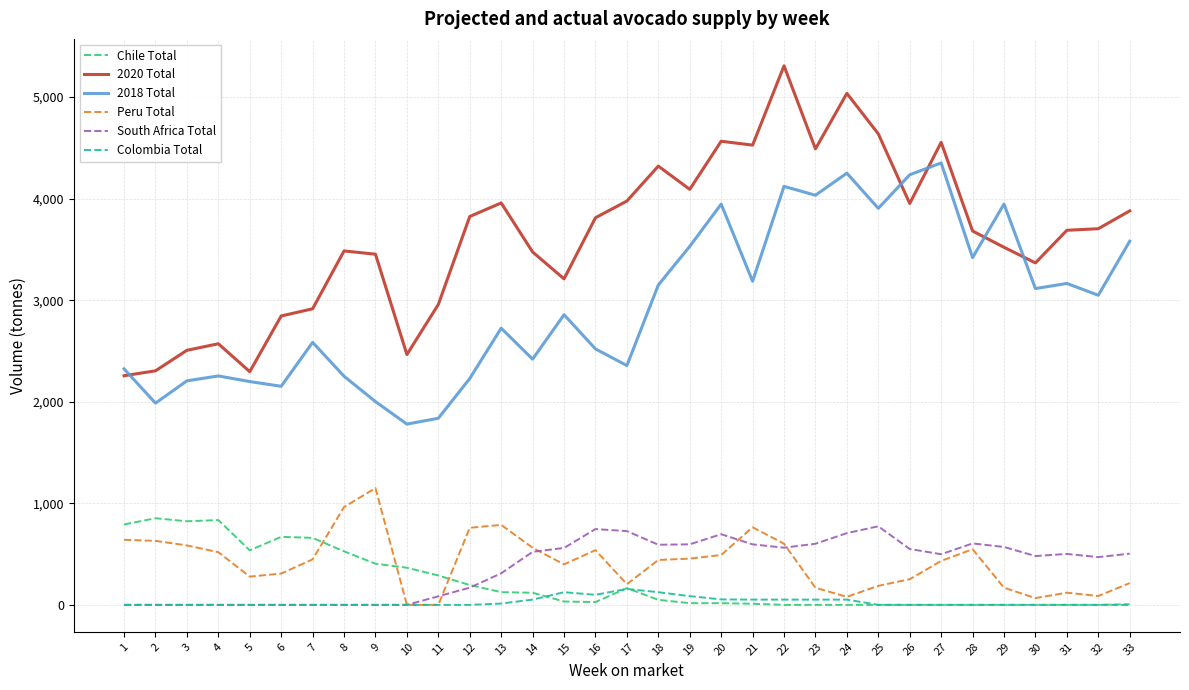

What is the greatest value displayed?

5306.8